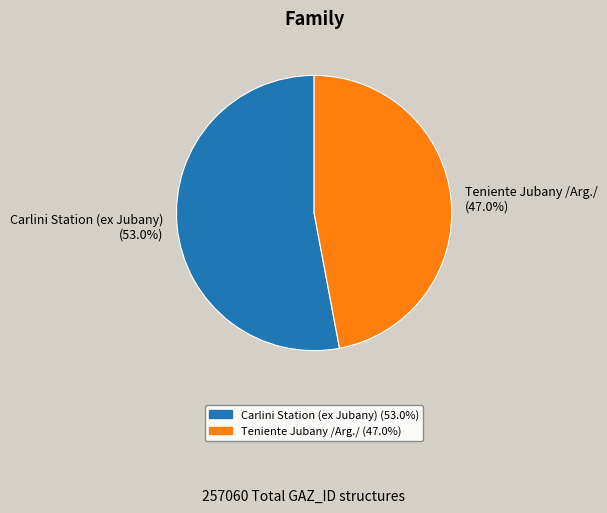

How much of the chart is everything except Carlini Station (ex Jubany)?

47.0%